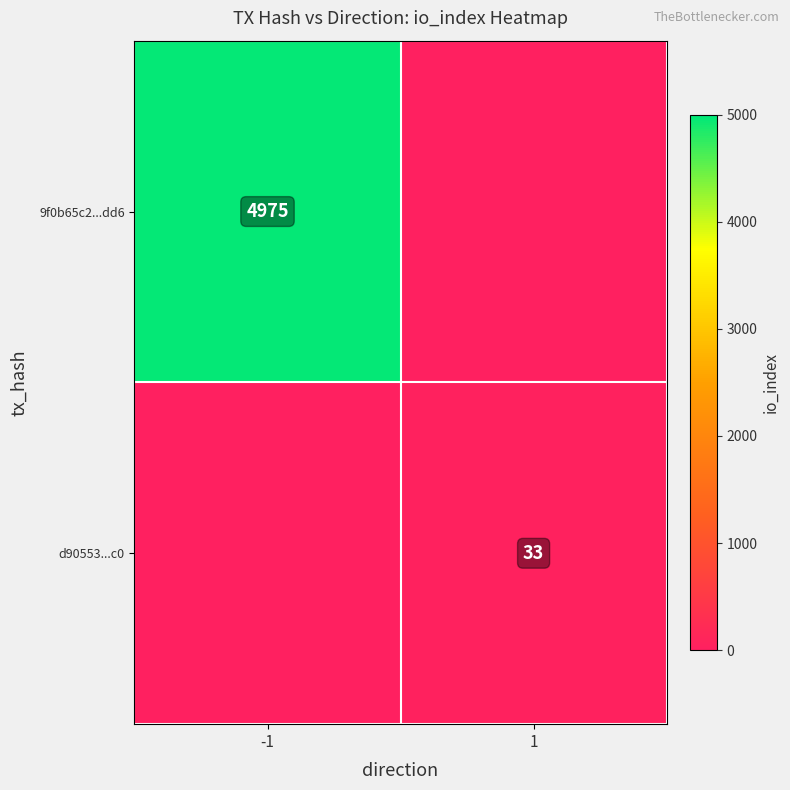

True or false: d90553...c0 has a value of 33 at 1.

True